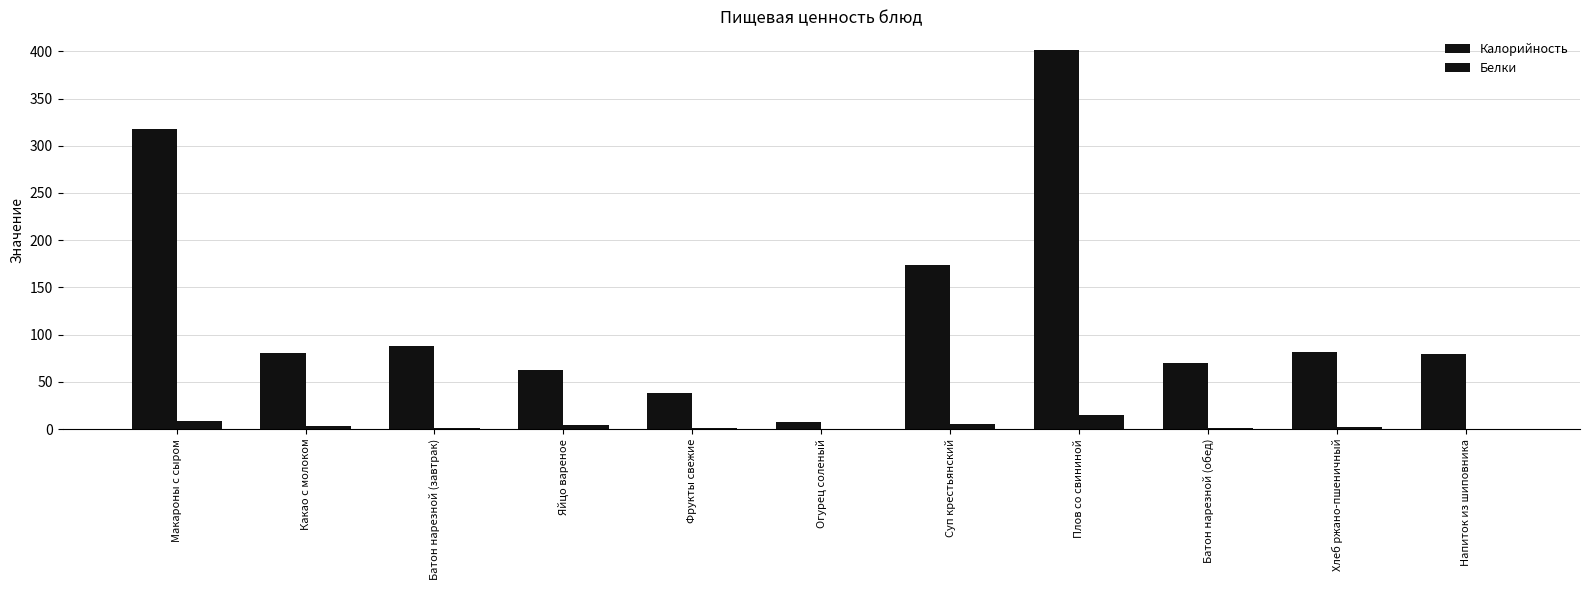

Between Батон нарезной (завтрак) and Фрукты свежие, which series saw the biggest shift?

Калорийность